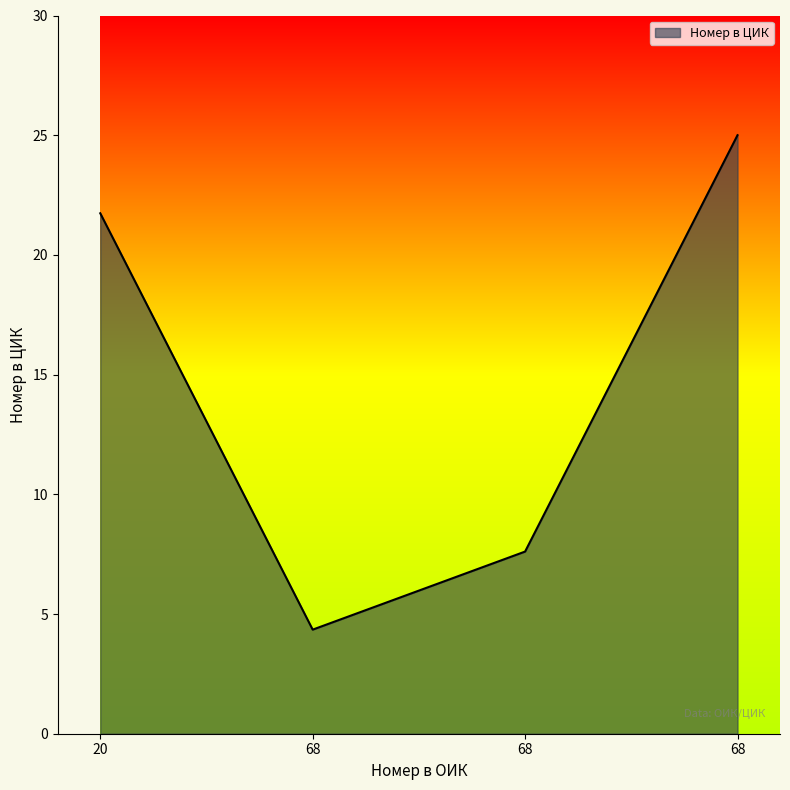

Does the chart have visible grid lines?

No